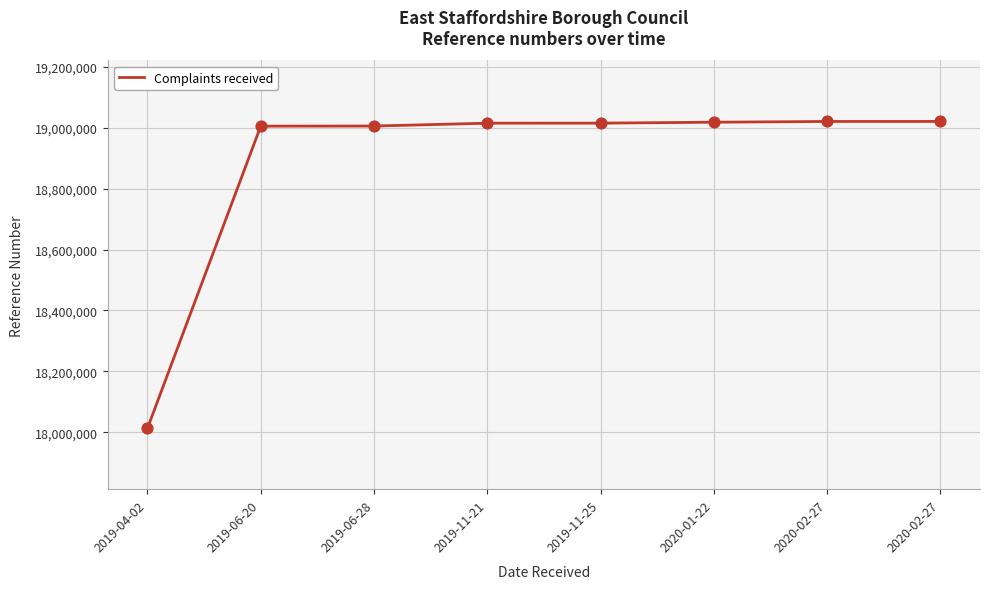

Approximately how many times larger is the value at 2019-11-21 compared to 2019-11-25?

1.0